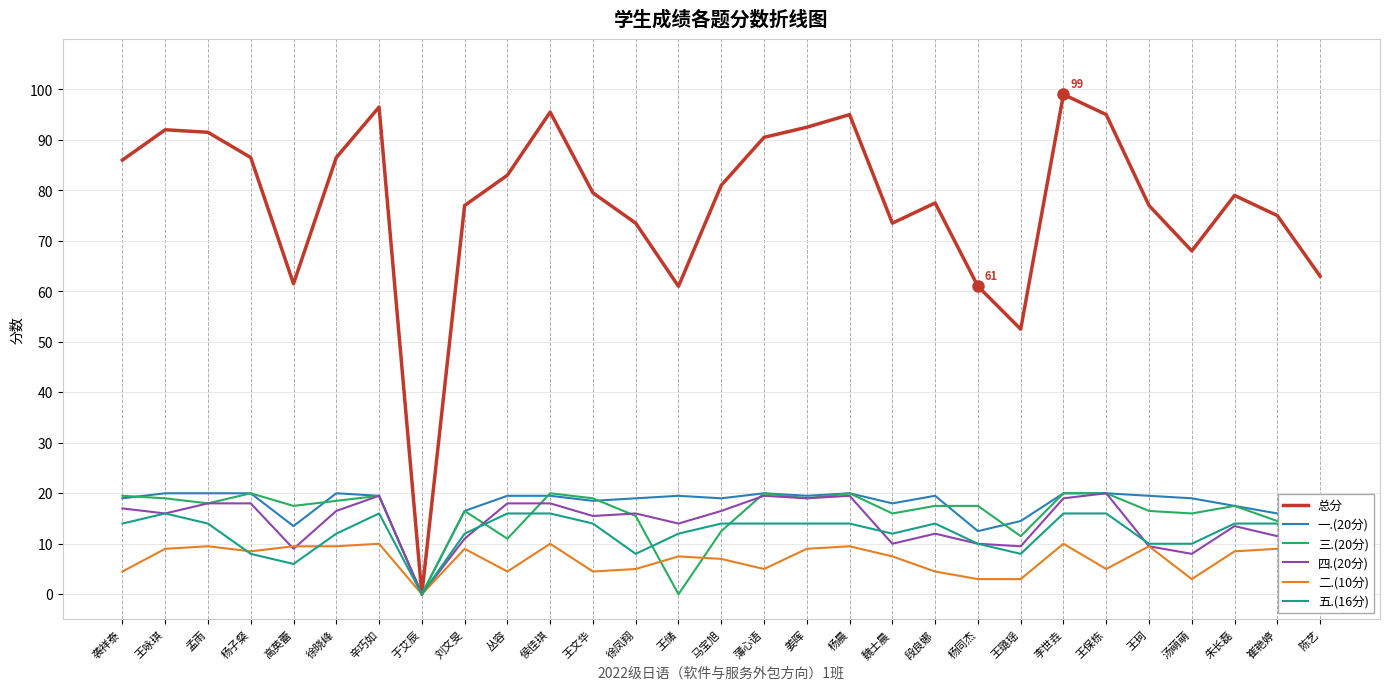

In 总分, how many points are lower than both neighbors (excluding endpoints)?

6